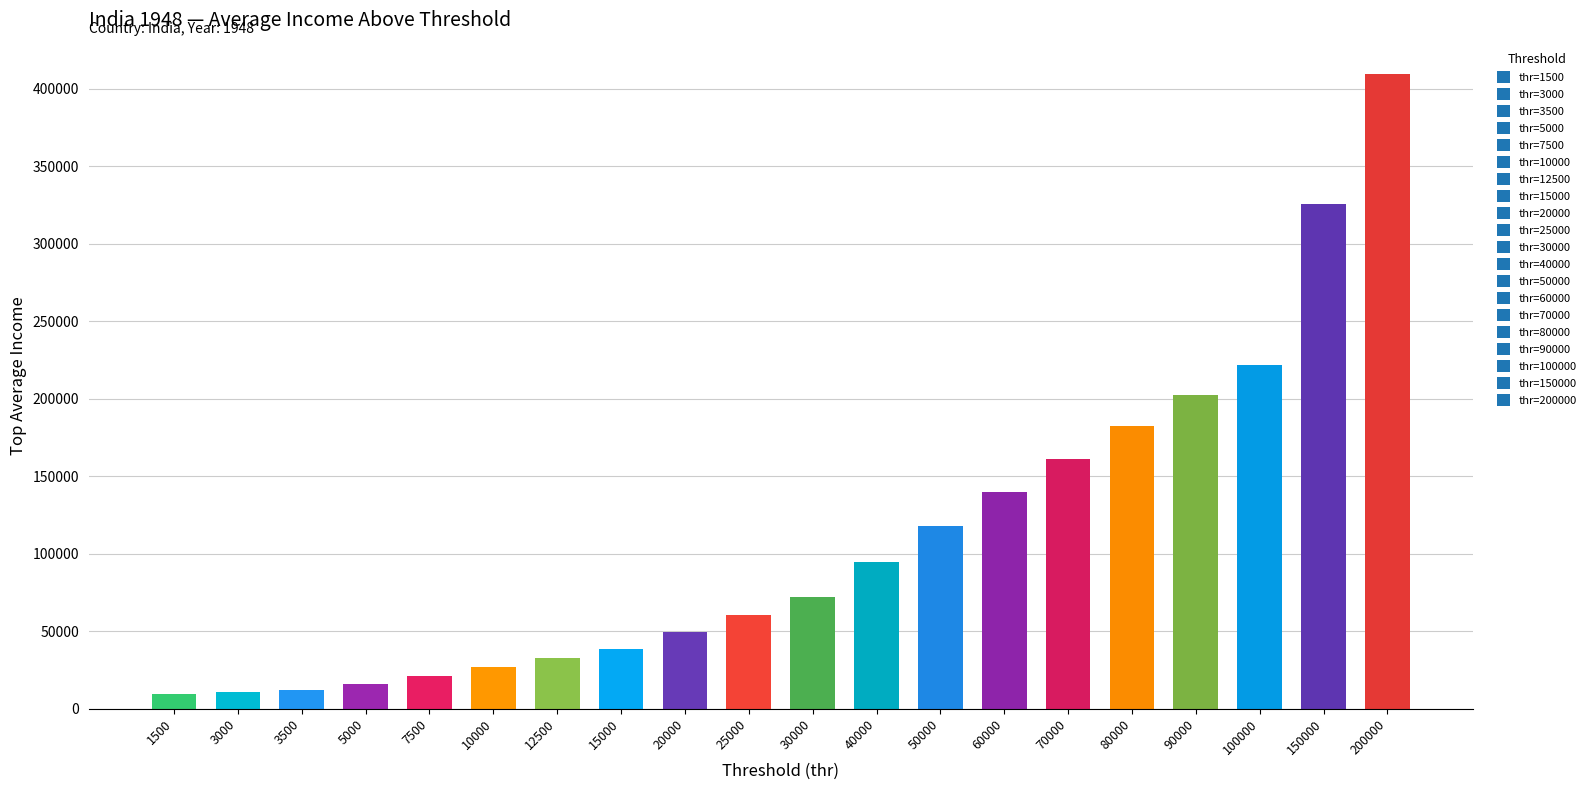

How many bars are there in total?

20